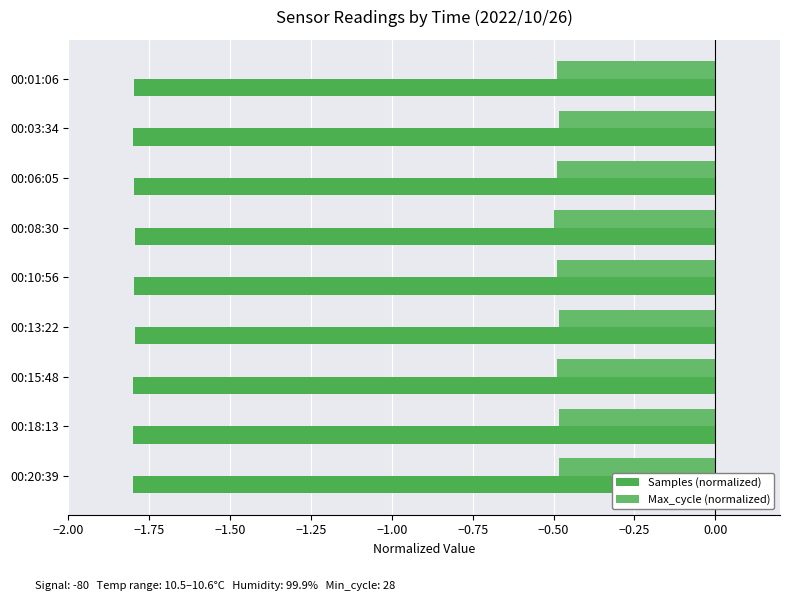

At how many categories does at least one series exceed -1?

9